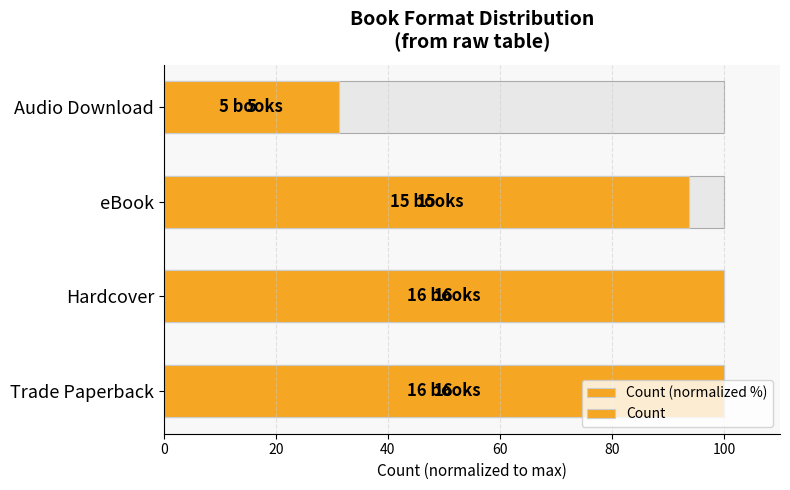

Reading right to left, what are all the values shown in this chart?

Count (normalized %): 31.2	93.8	100.0	100.0
Count: 31.2	93.8	100.0	100.0